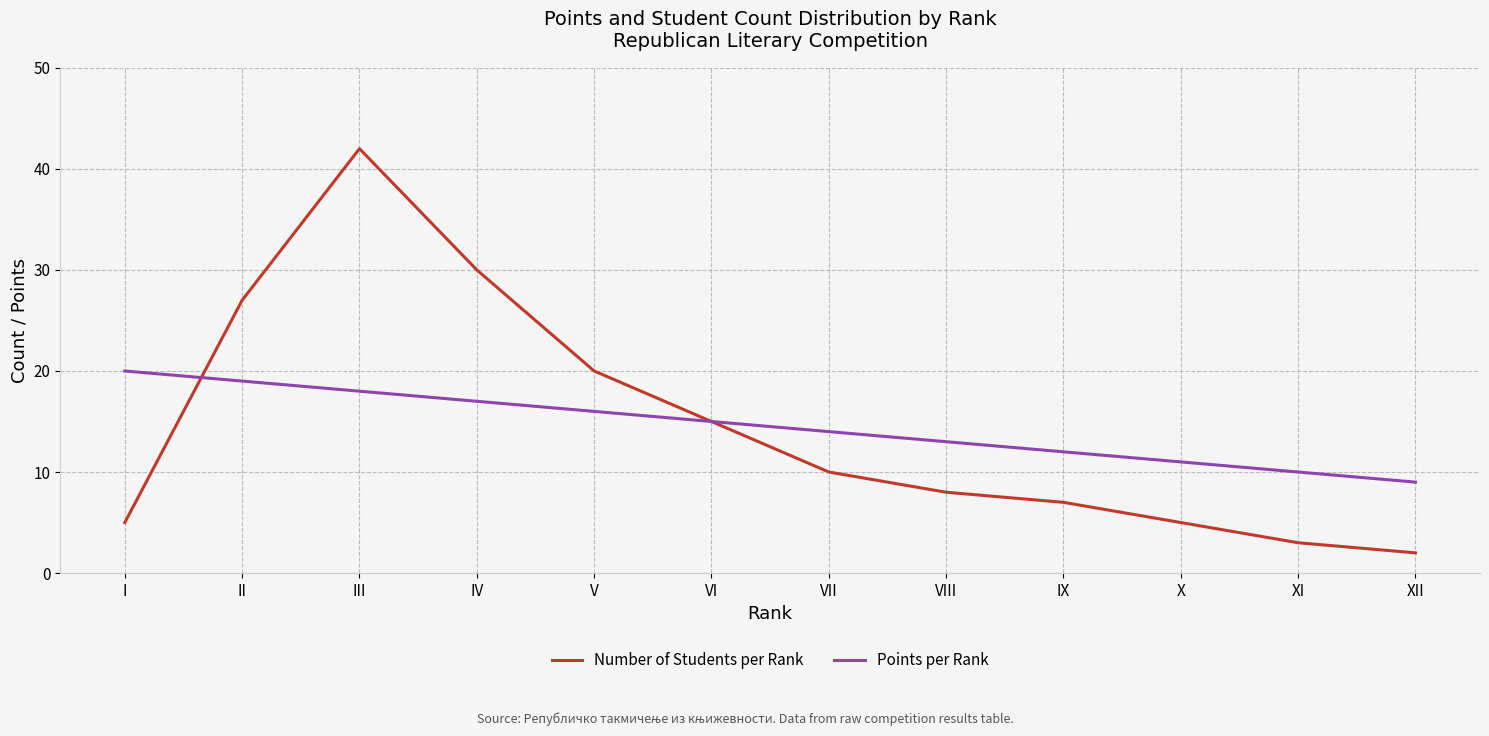

Which series has the widest spread of values?

Number of Students per Rank